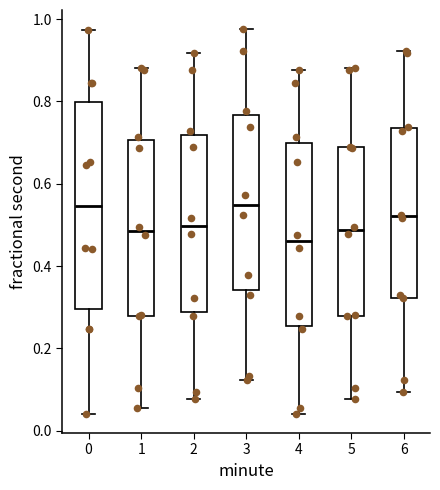

Reading left to right, read every box against the y-axis: the position of its median line, the range the box covers, and the ends of its whiskers. The values are not printed on the chart, so give them approximately, as read against the axis.

0: median 0.54, box 0.30 to 0.80, whiskers 0.04 to 0.98
1: median 0.48, box 0.28 to 0.70, whiskers 0.06 to 0.88
2: median 0.50, box 0.28 to 0.72, whiskers 0.08 to 0.92
3: median 0.54, box 0.34 to 0.76, whiskers 0.12 to 0.98
4: median 0.46, box 0.26 to 0.70, whiskers 0.04 to 0.88
5: median 0.48, box 0.28 to 0.68, whiskers 0.08 to 0.88
6: median 0.52, box 0.32 to 0.74, whiskers 0.10 to 0.92